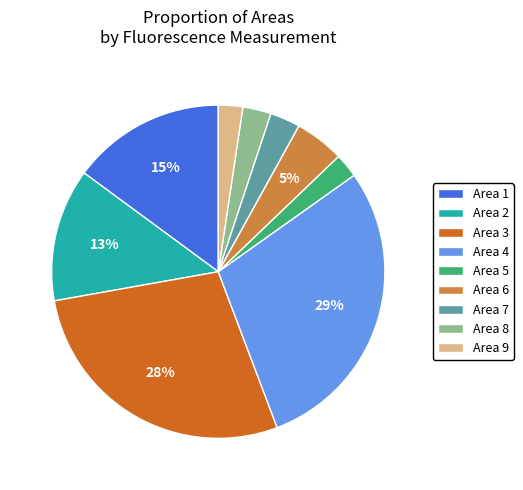

Which slice is the largest?

Area 4